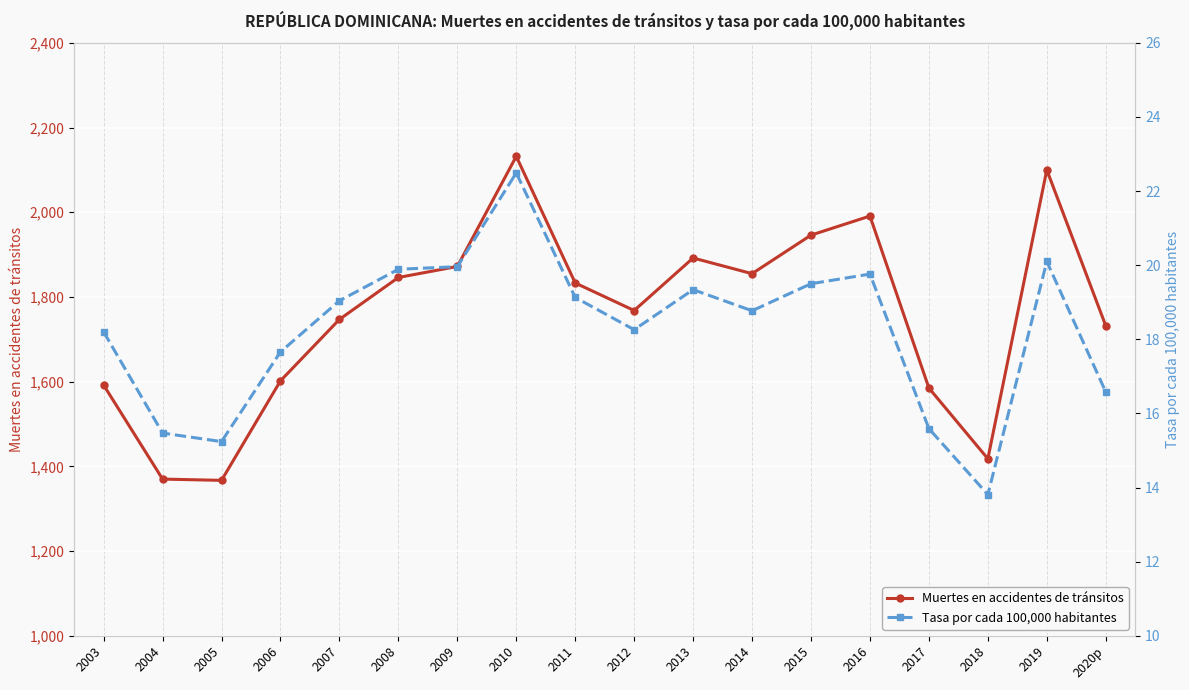

True or false: Muertes en accidentes de tránsitos and Tasa por cada 100,000 habitantes intersect in this chart.

False